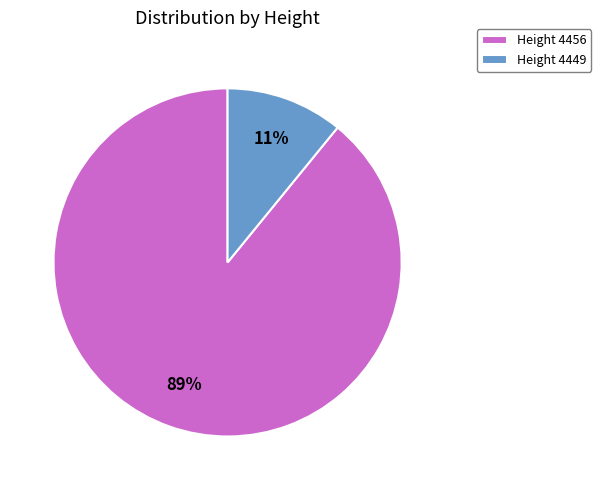

What is the ratio of the value at Height 4449 to the value at Height 4456?

0.1